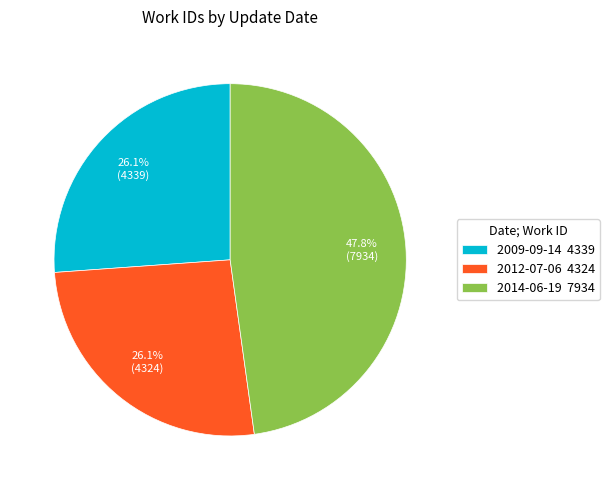

Is there any slice that represents more than half of the pie?

No